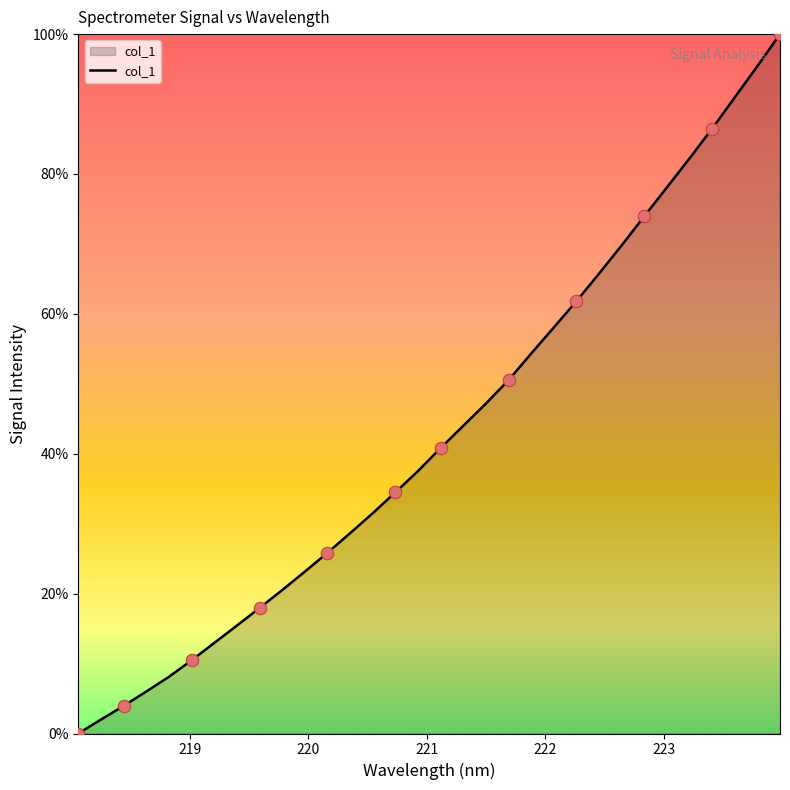

What is the maximum value shown in the chart?

100.0